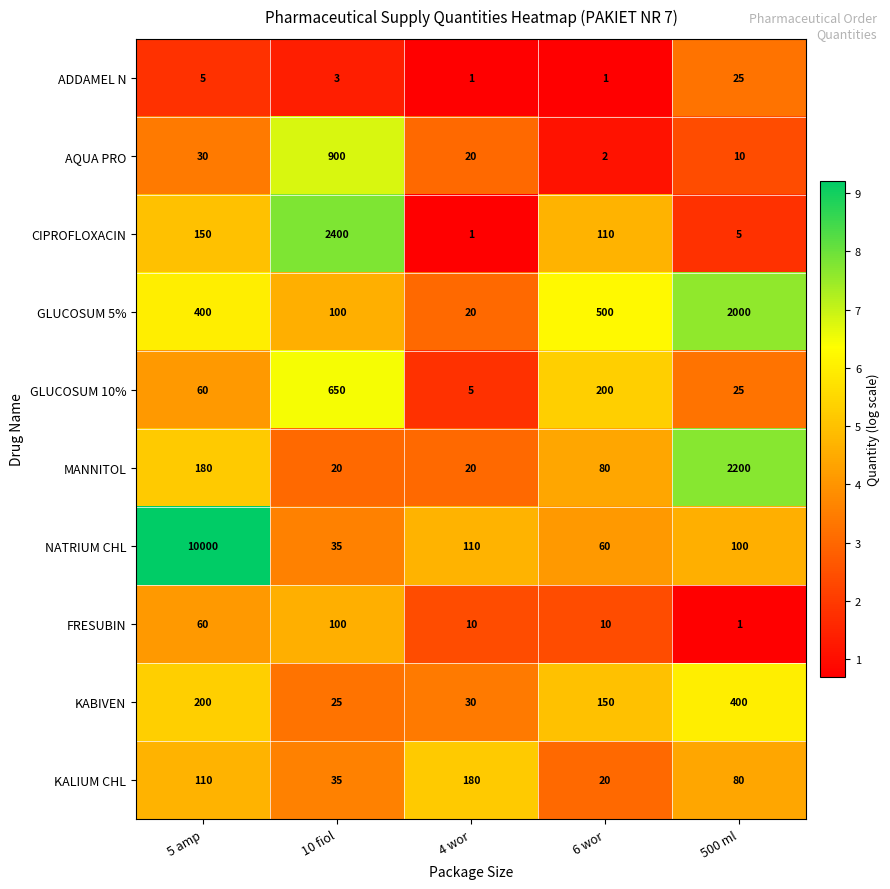

Where is FRESUBIN nearest to the value 50?

5 amp